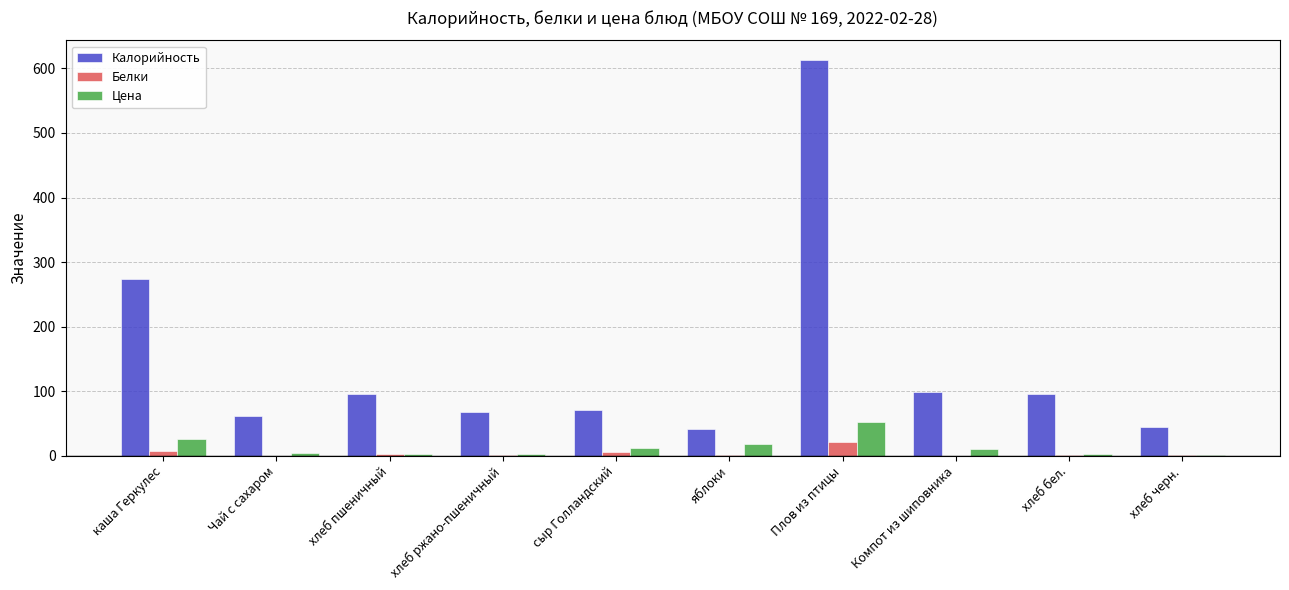

What is the sum of all Белки values?

41.1